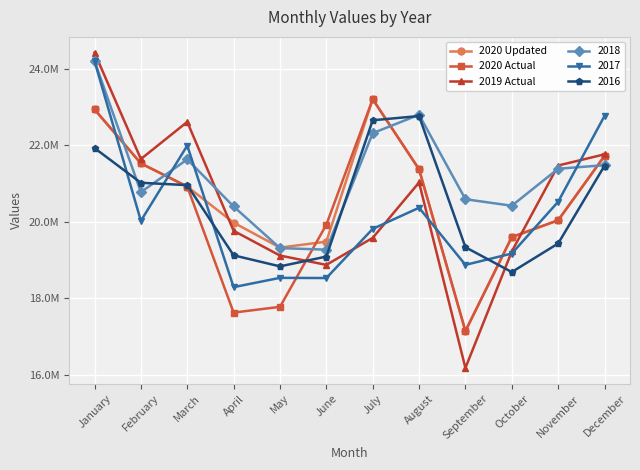

What are all the series names shown in the legend?

2020 Updated, 2020 Actual, 2019 Actual, 2018, 2017, 2016